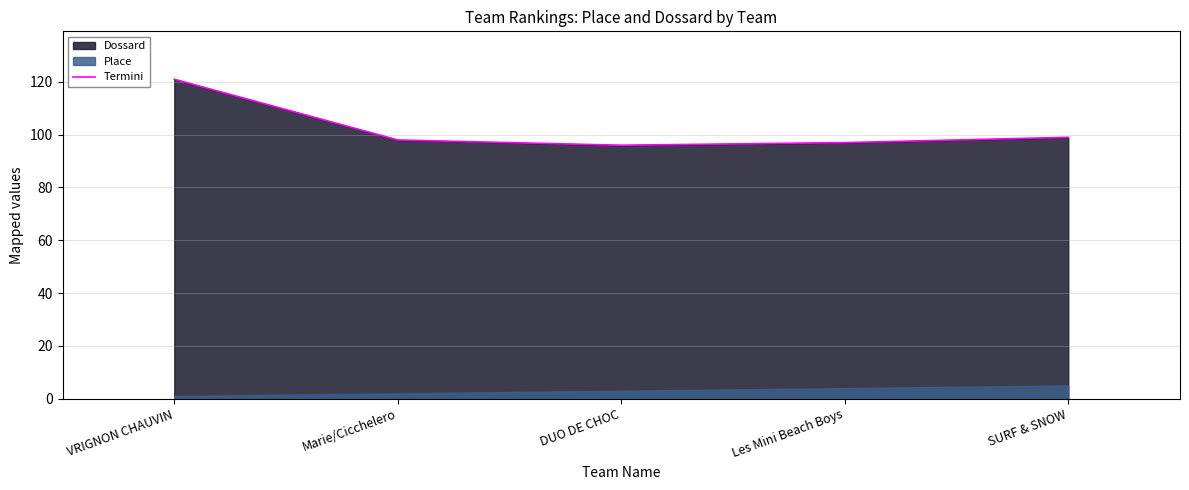

What is the sum of all values?

511